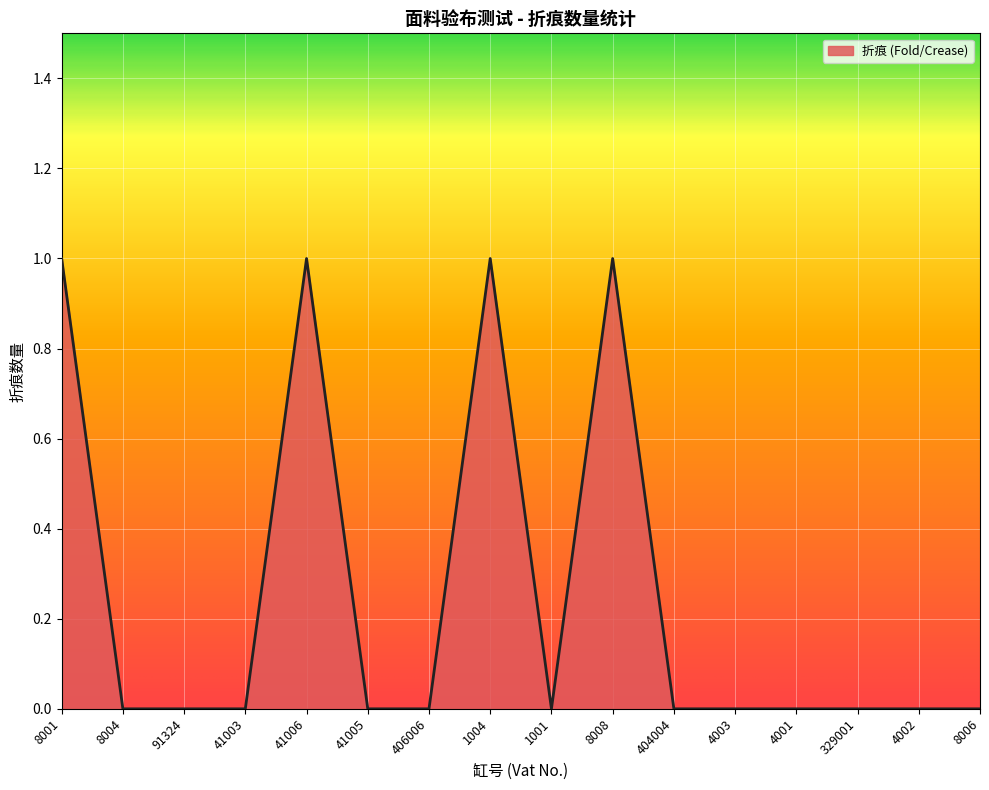

True or false: the data shows 0 at 41006.

False